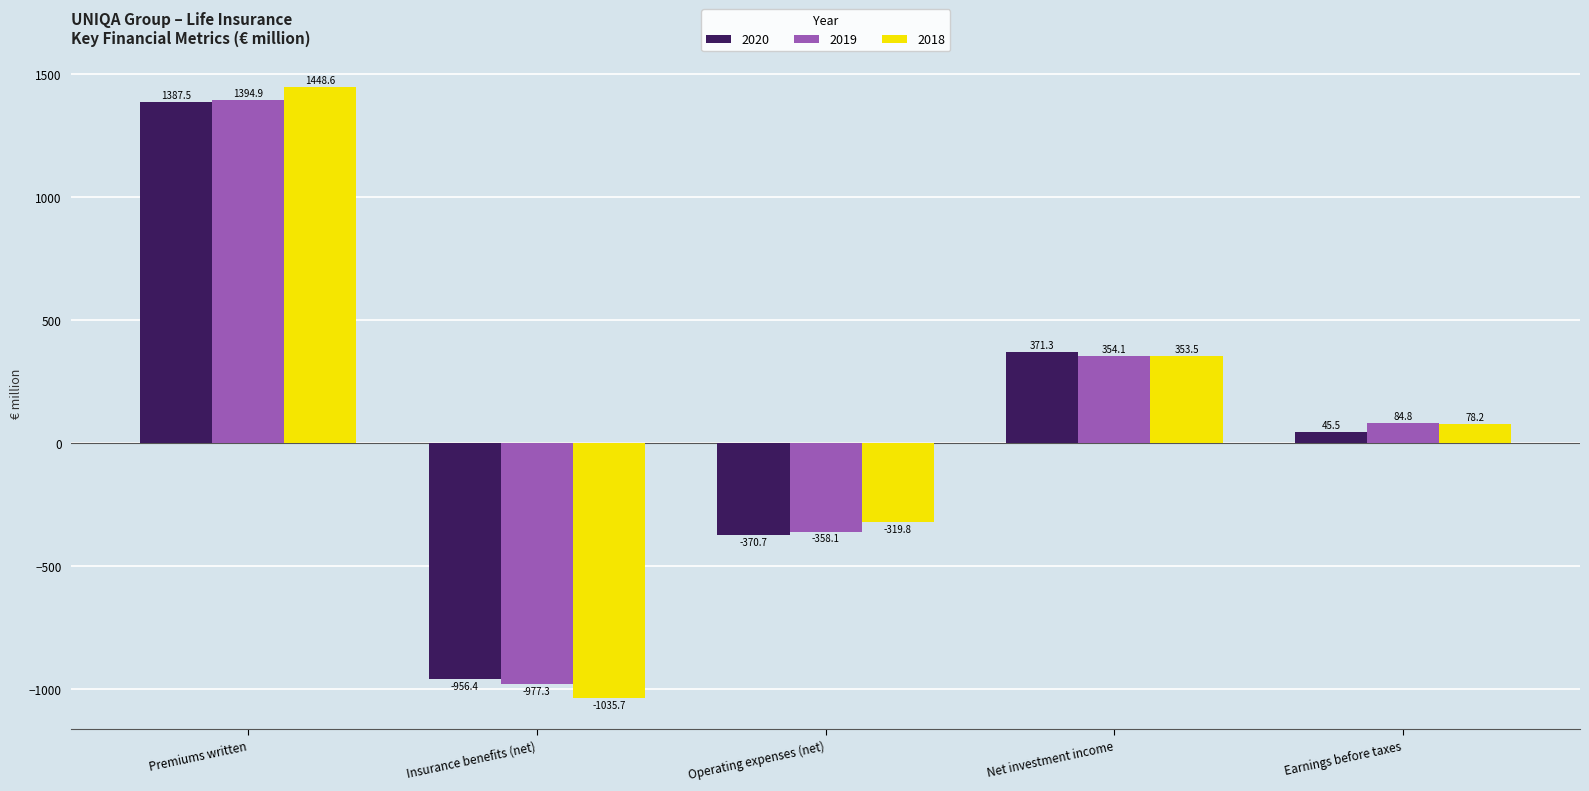

What is the difference between the 2019 values at Insurance benefits (net) and Operating expenses (net)?

619.2